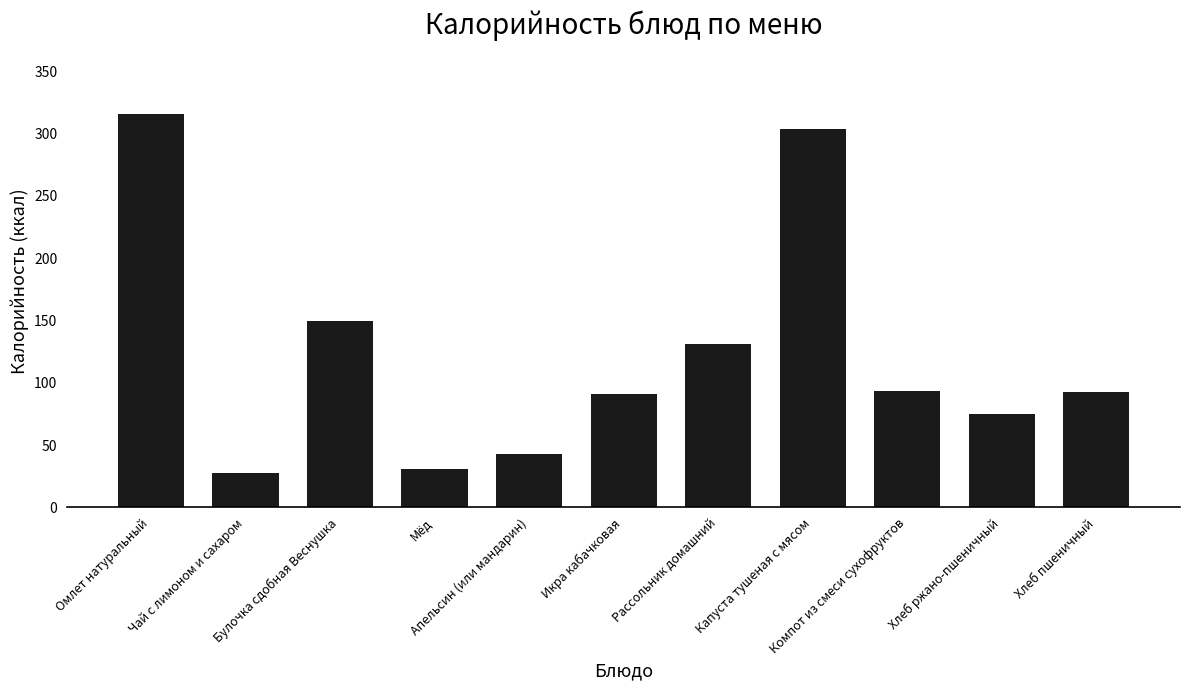

How many categories are shown in the chart?

11